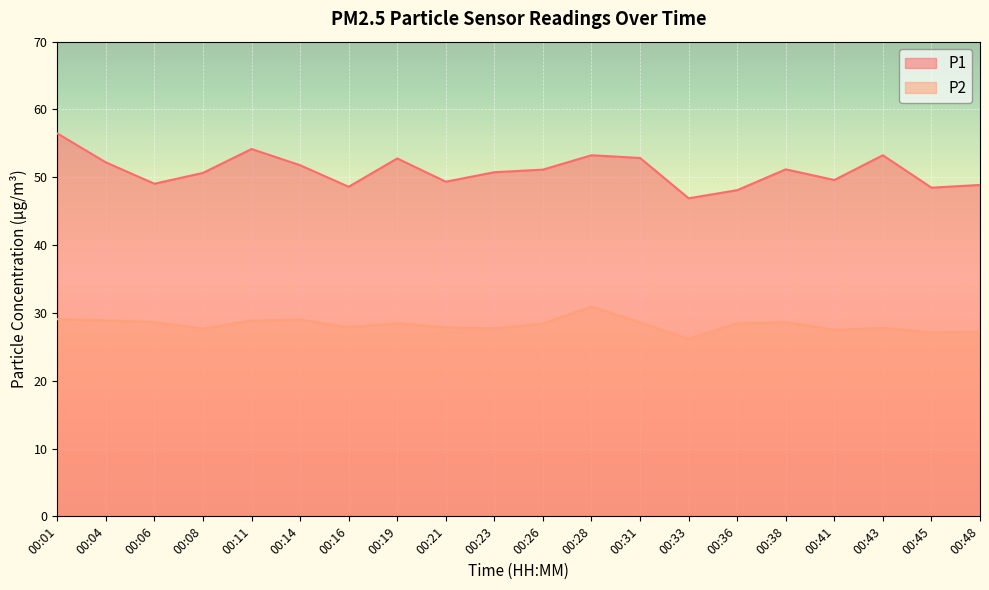

Which has a higher value, 00:04 or 00:28?

00:28